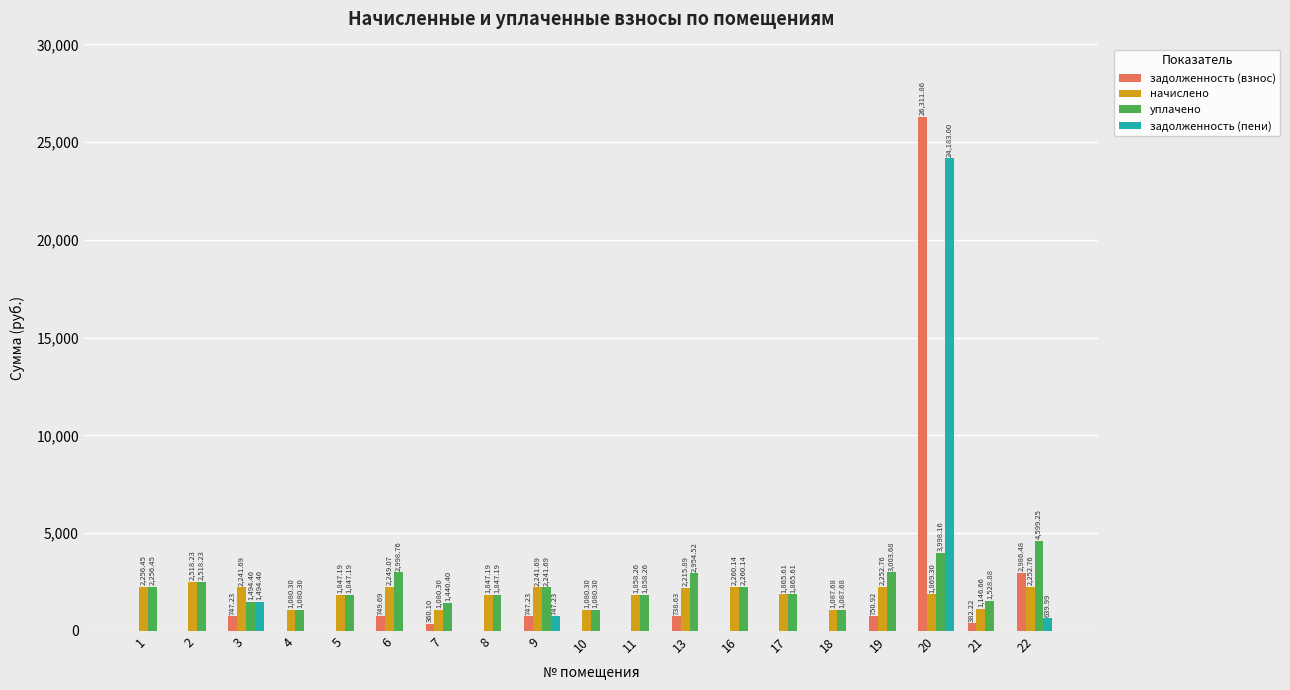

What are all the series names shown in the legend?

задолженность (взнос), начислено, уплачено, задолженность (пени)